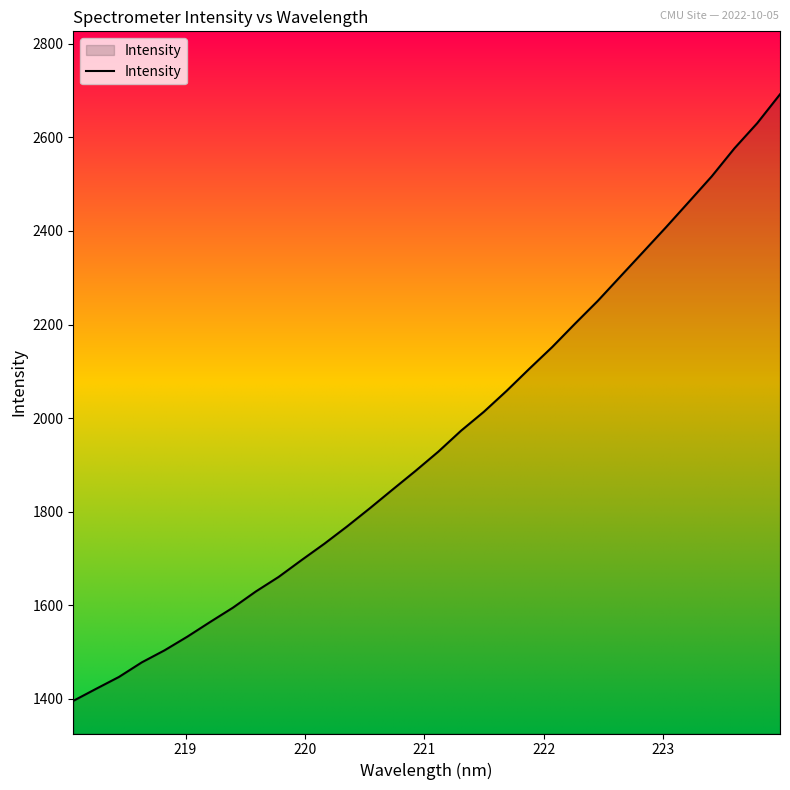

How many lines are shown in the chart?

1